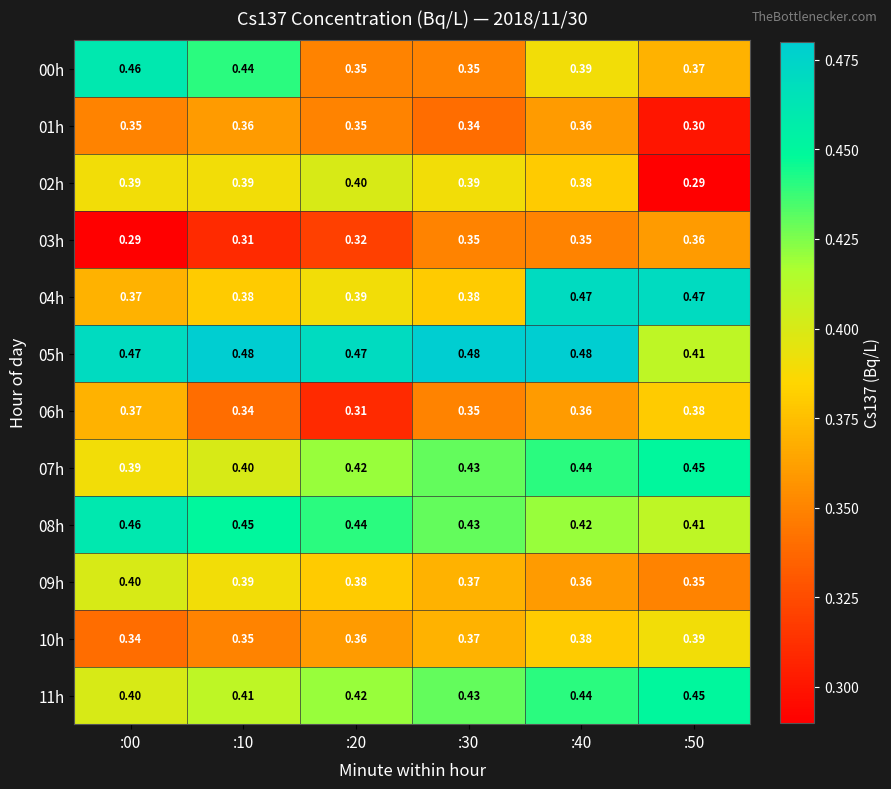

Is the value of 09h at :10 greater than the value of 00h at :00?

No